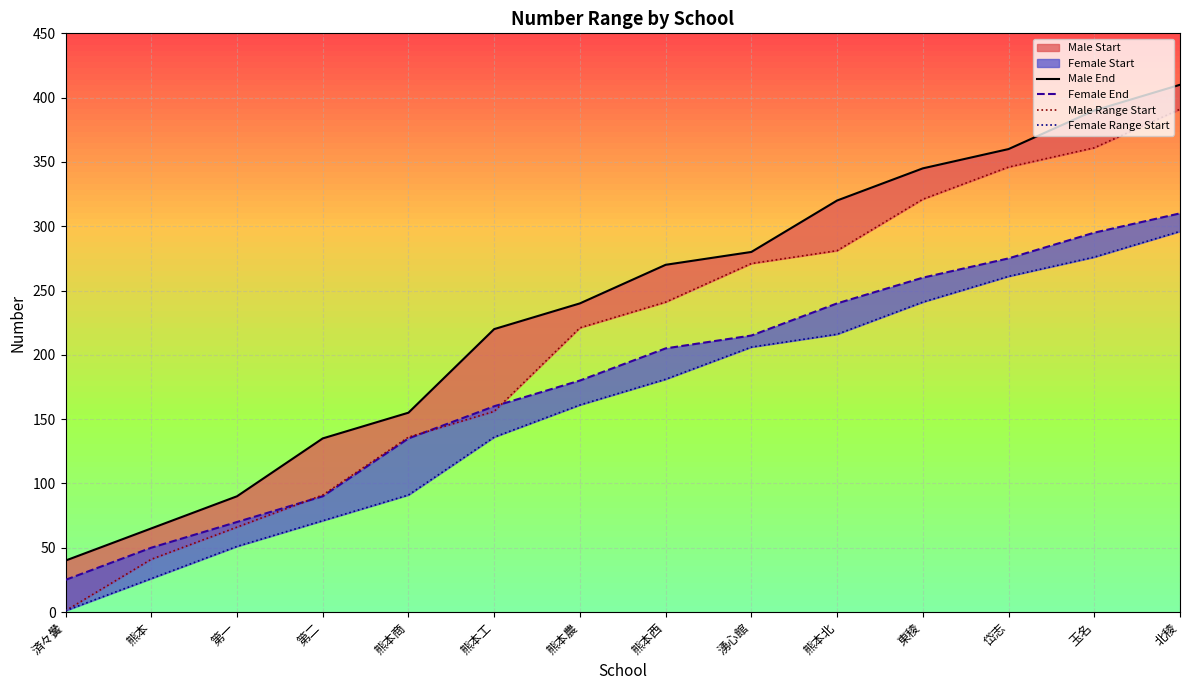

What is the label of the 4th point from the left?

第二